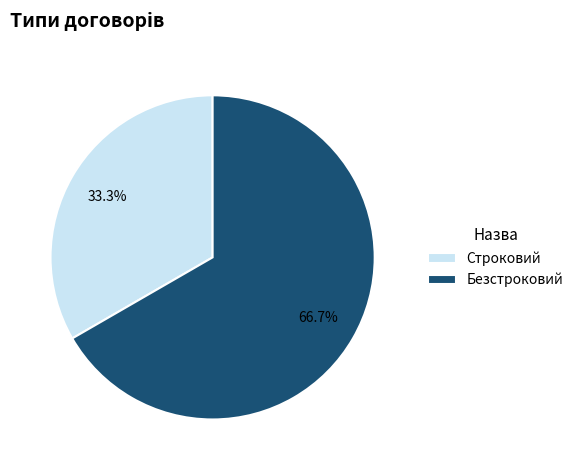

How many slices are in this pie chart?

2